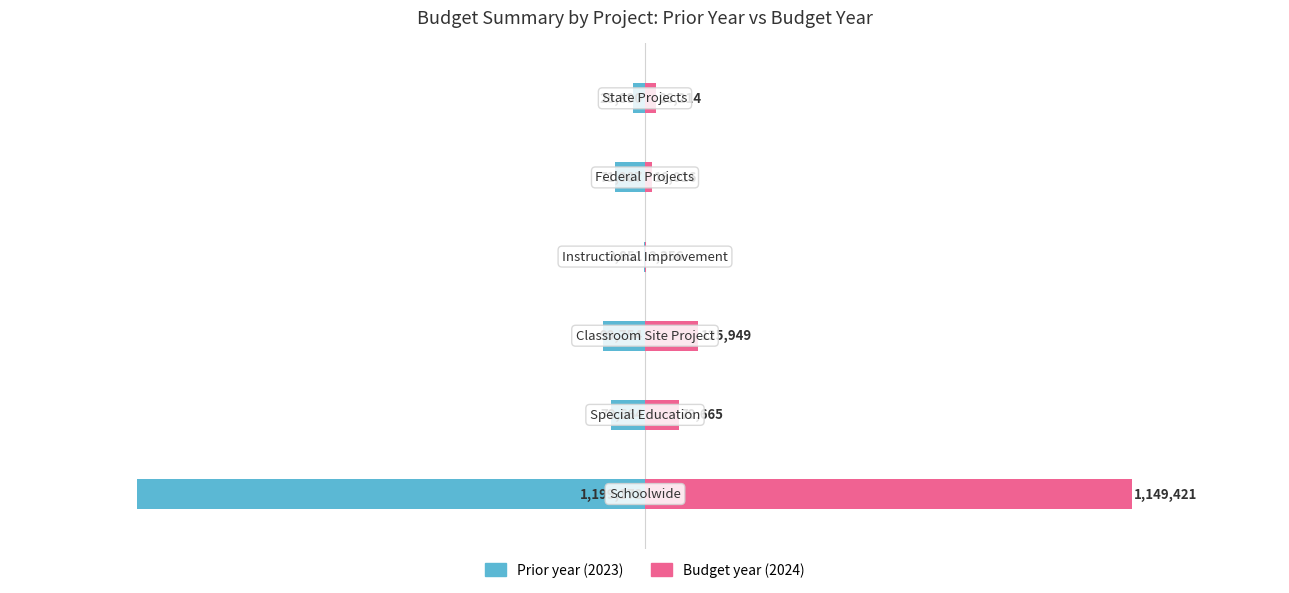

Are the bars horizontal?

Yes